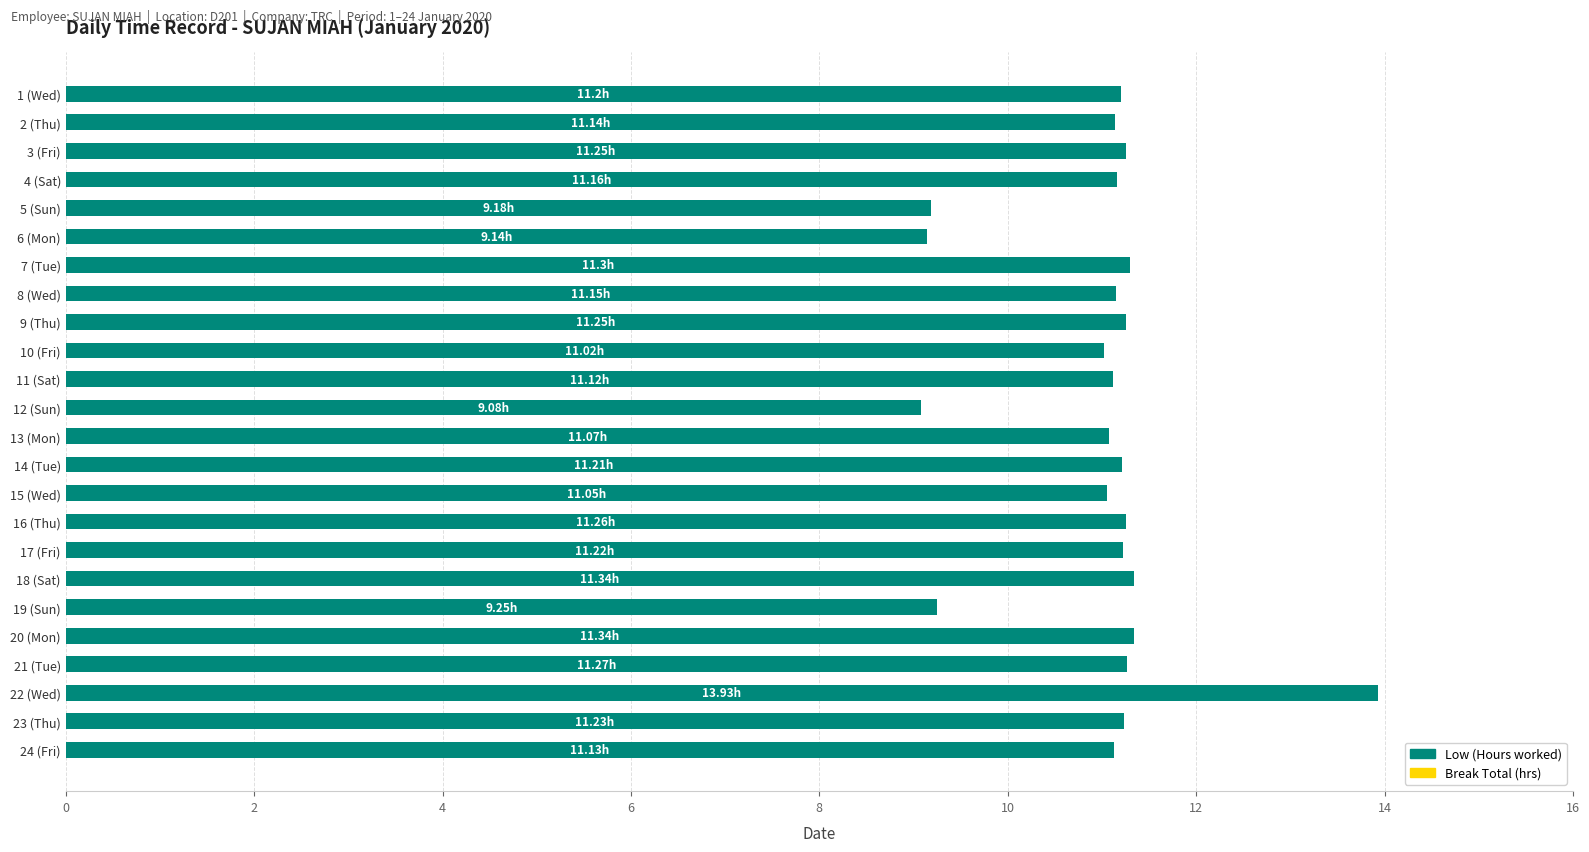

What is the ratio of the value at 8 (Wed) to the value at 14 (Tue)?

1.0